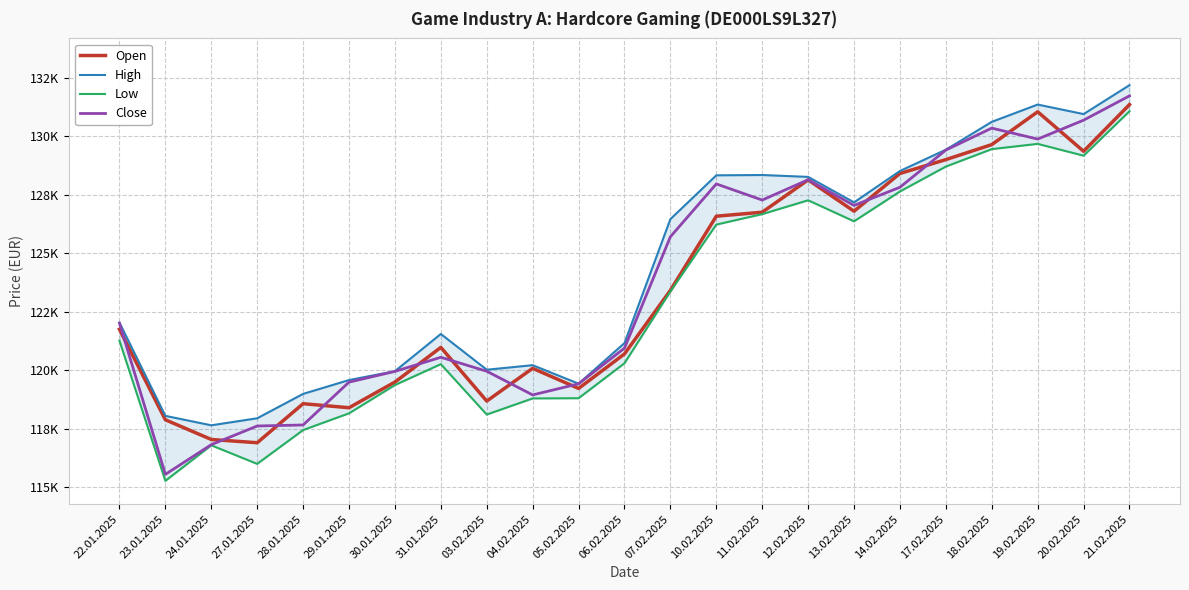

How many data points in High are above 122035?

11